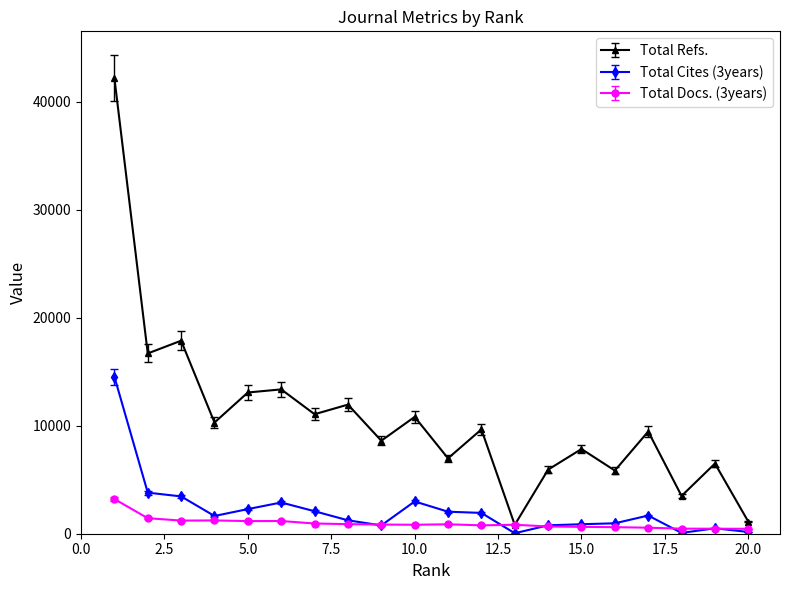

What is the smallest value displayed?

46